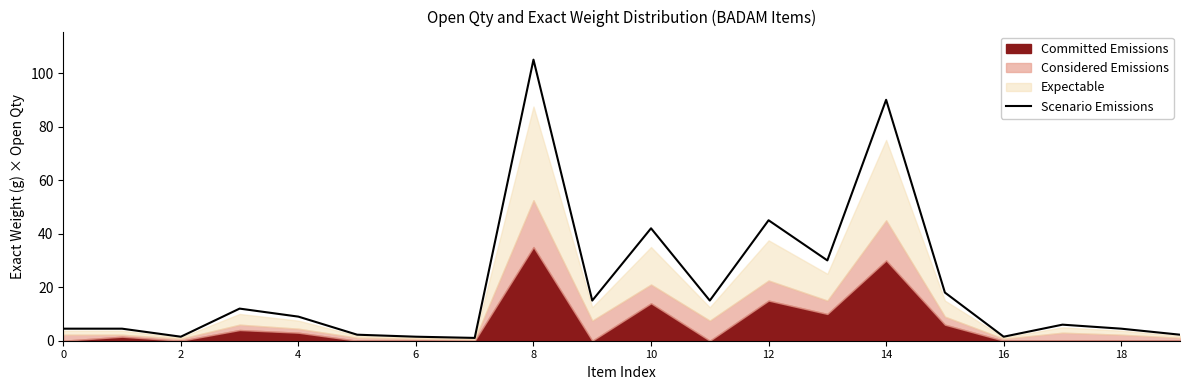

What is the change in value from 11 to 13?

+15.0